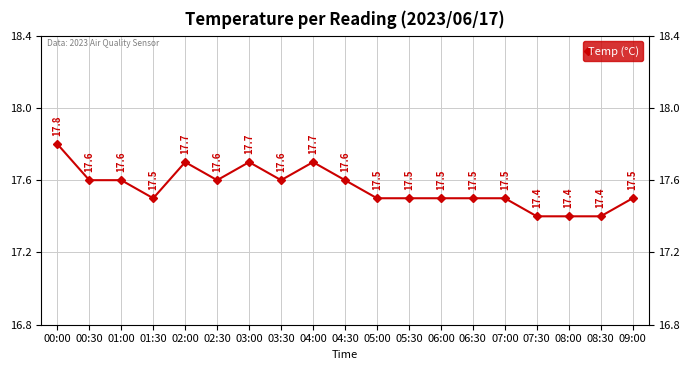

What is the minimum value shown in the chart?

17.4